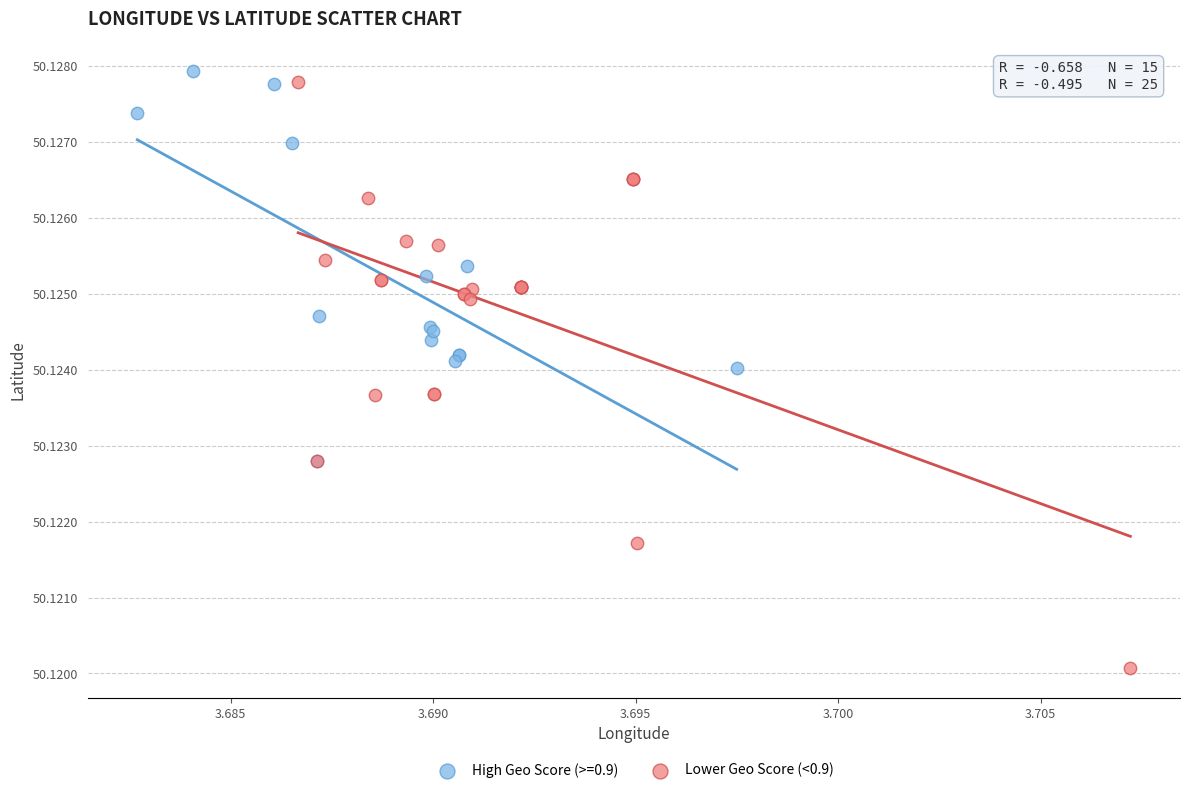

Which series contains the lowest Y value?

Lower Geo Score (<0.9)